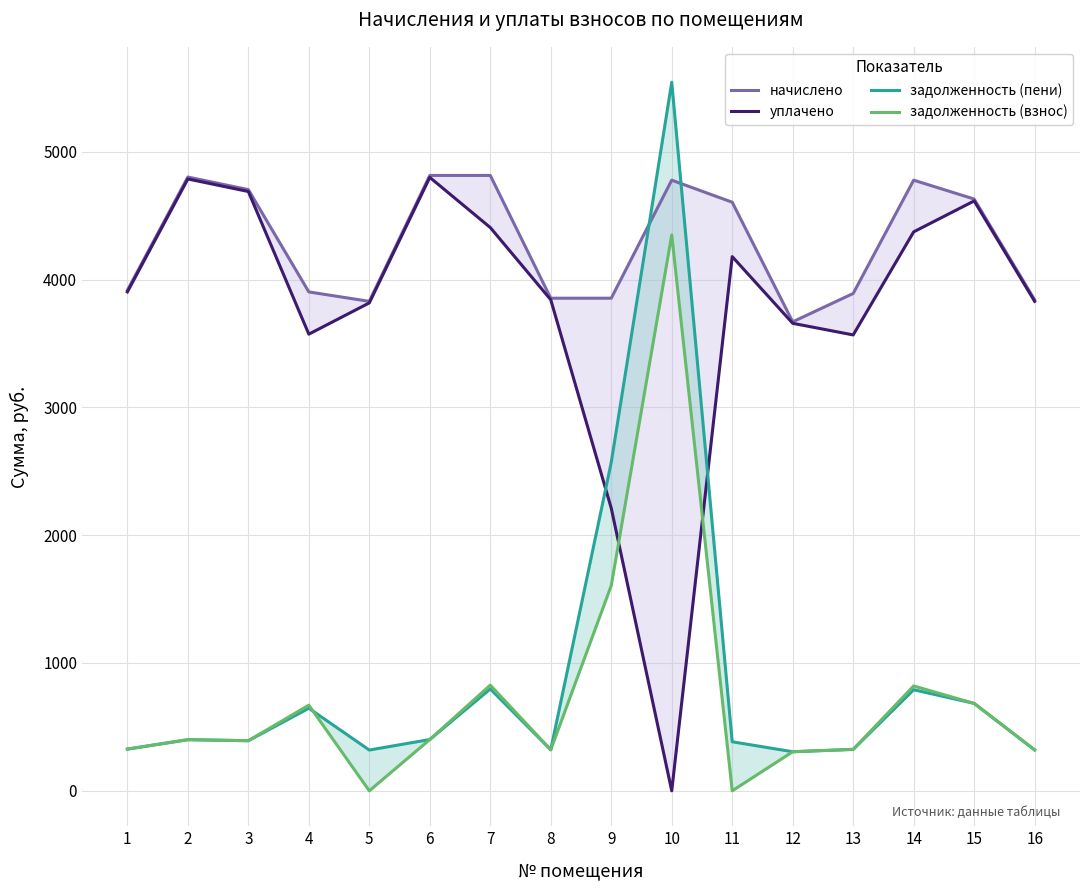

Where does the задолженность (пени) series first go above 400?

2